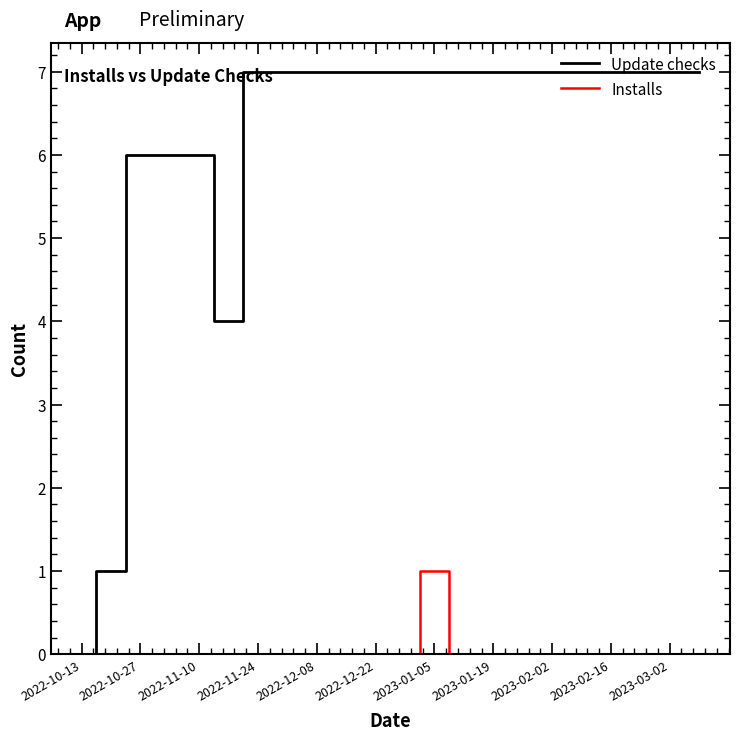

What is the maximum value shown in the chart?

7